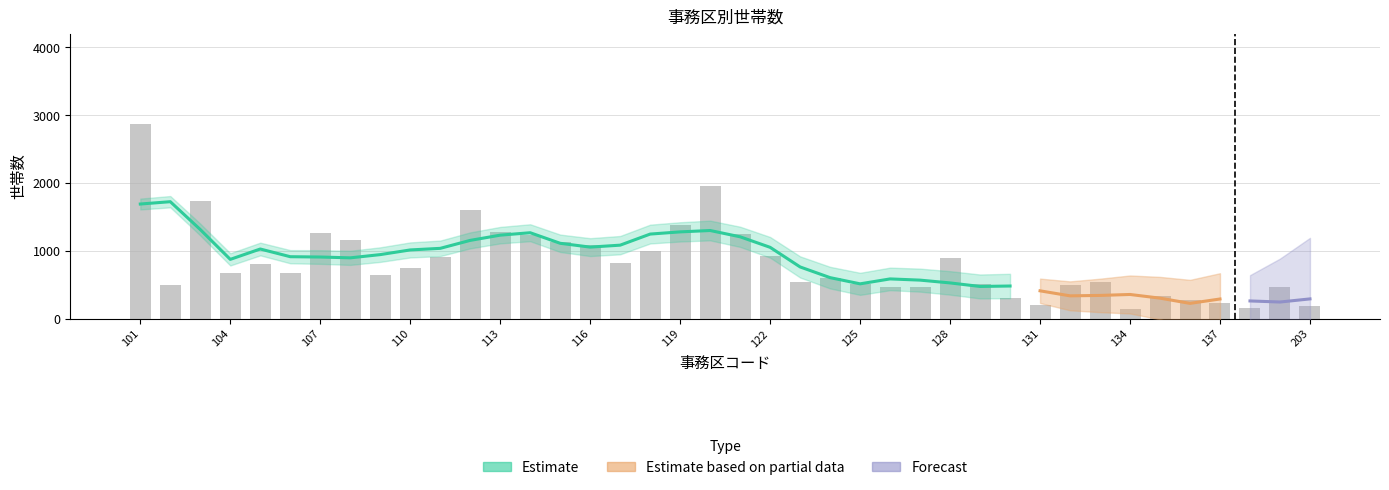

What is the sum of all values?

32955